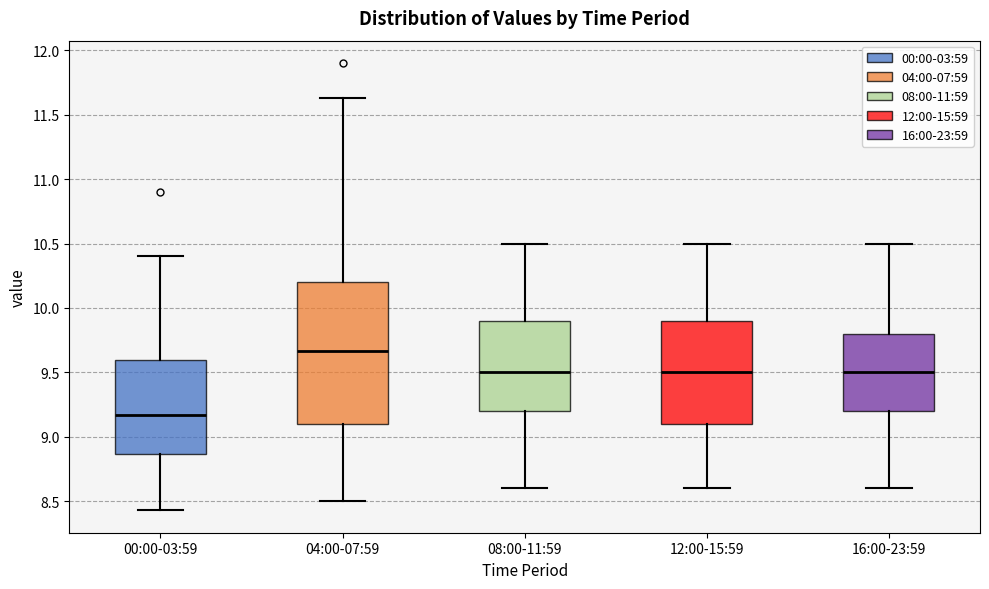

Where does the upper whisker of the box for 12:00-15:59 end on the y-axis? The values are not printed on the chart, so give them approximately, as read against the axis.

10.50